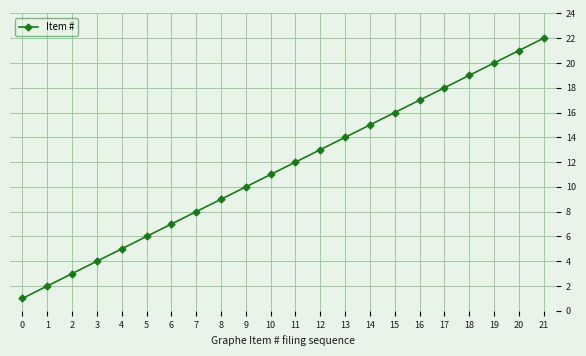

How many lines are shown in the chart?

1